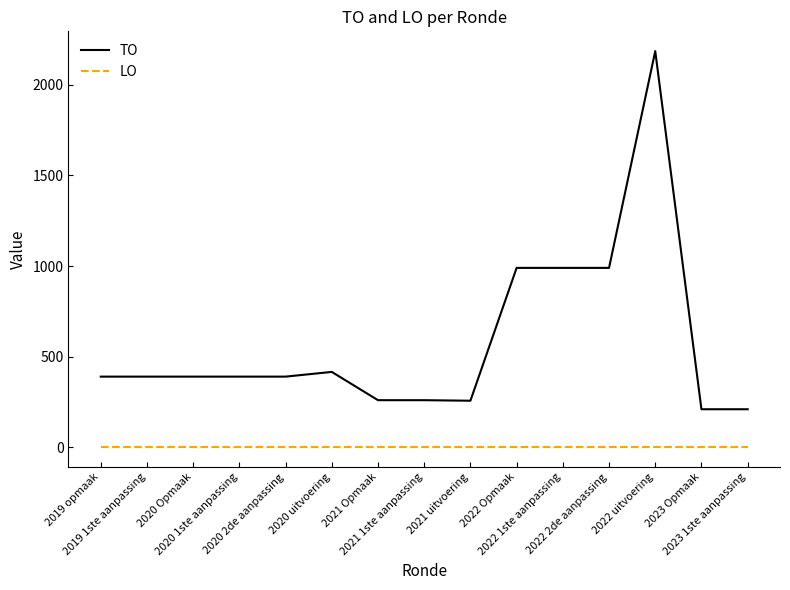

Rank the series by their maximum value, from highest to lowest.

TO, LO